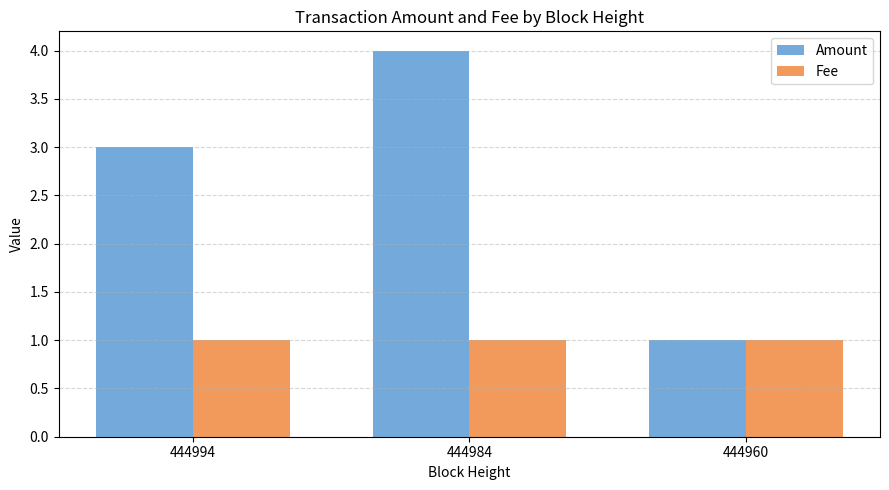

What is the sum of the Amount values at 444994 and 444960?

4